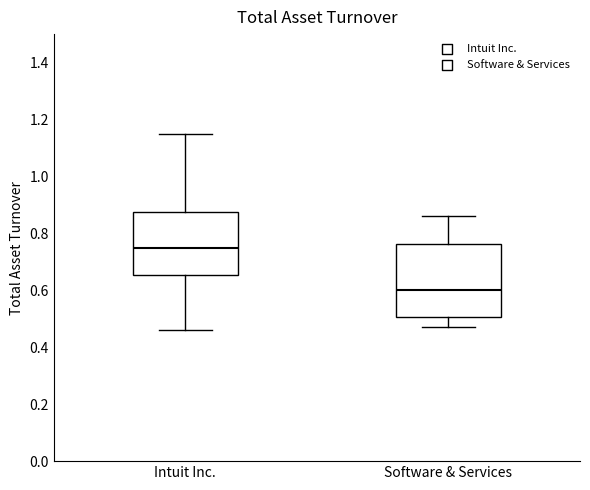

Comparing the boxes themselves (not the whiskers), which one is the tallest?

Software & Services